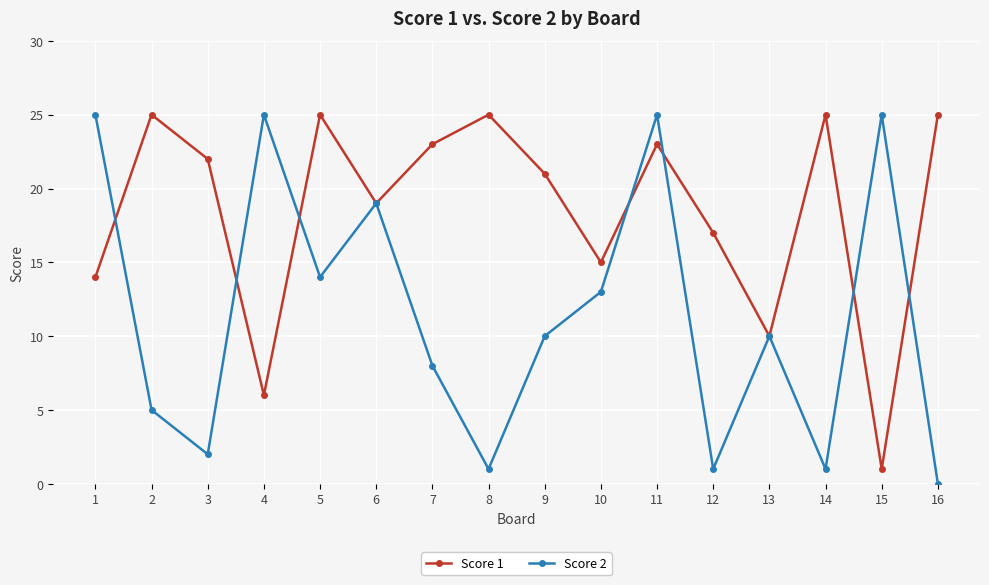

The Score 2 series shows 25 at 11. True or false?

True